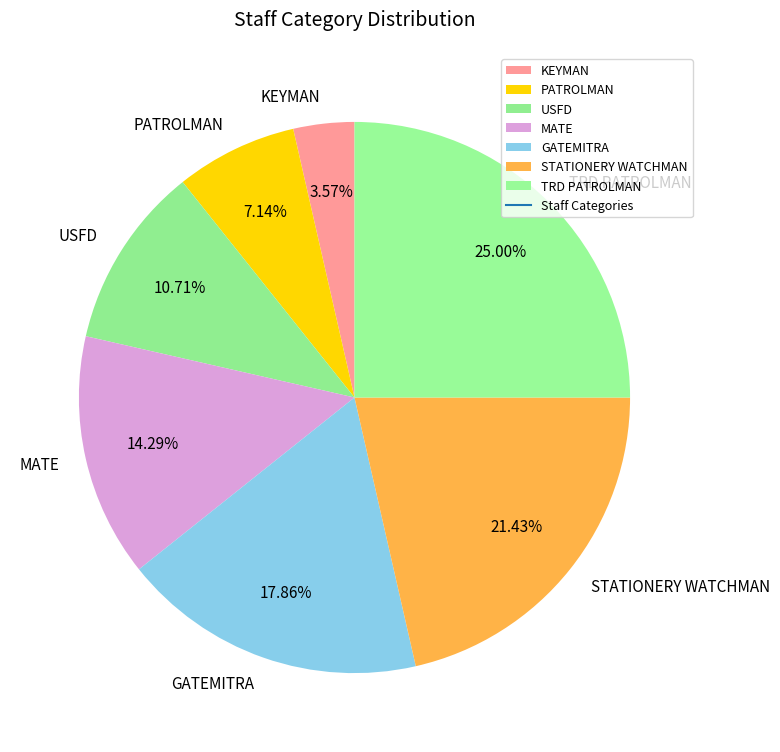

Does any single category account for the majority?

No